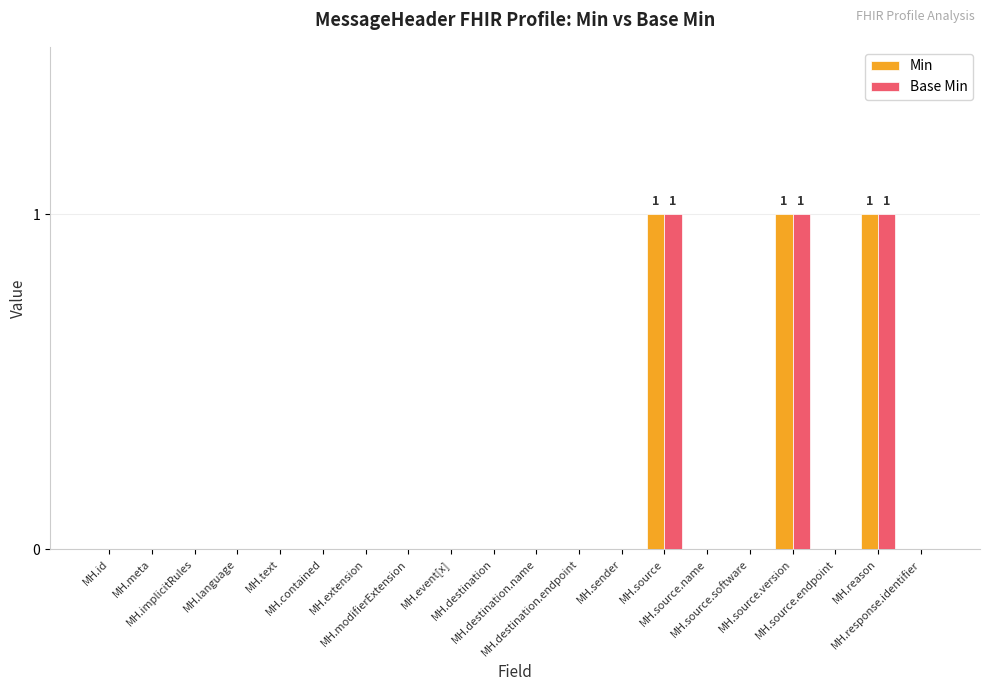

What is the sum of all Min values?

3